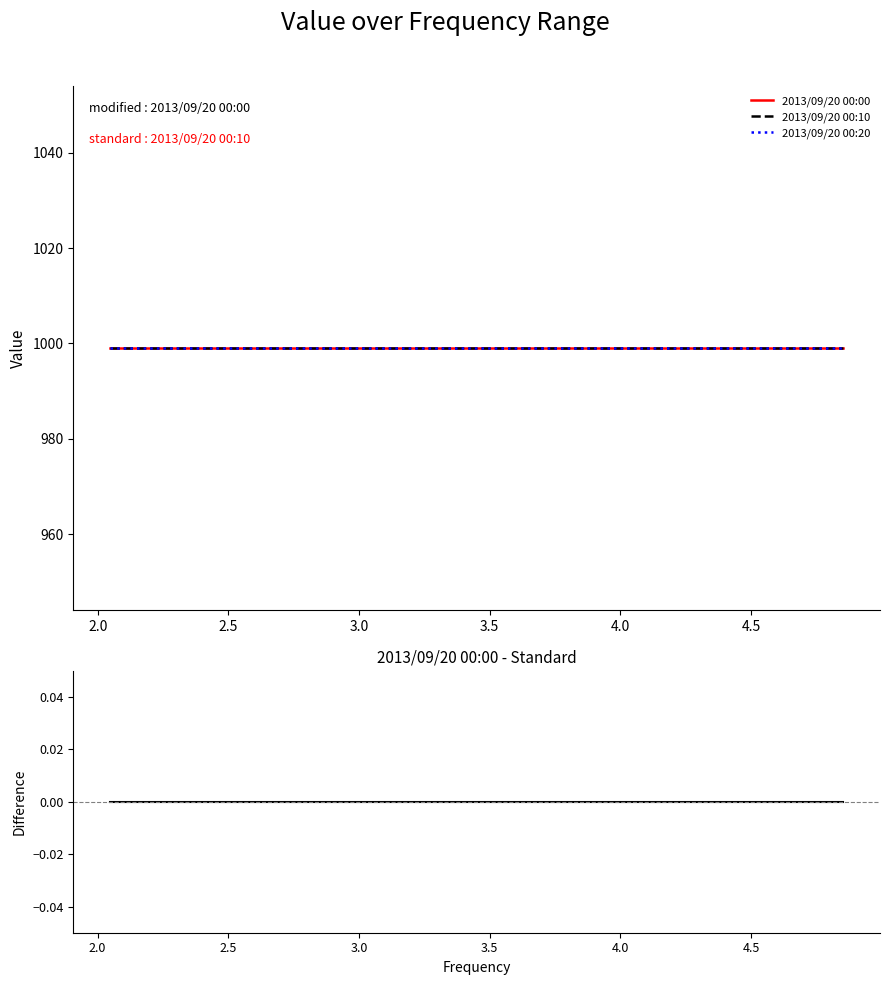

Reading right to left, transcribe all the data shown in this chart.

2013/09/20 00:00: 999	999	999	999	999	999	999	999	999	999	999	999	999	999	999	999	999	999	999	999
2013/09/20 00:10: 999	999	999	999	999	999	999	999	999	999	999	999	999	999	999	999	999	999	999	999
2013/09/20 00:20: 999	999	999	999	999	999	999	999	999	999	999	999	999	999	999	999	999	999	999	999
2013/09/20 00:00 - 2013/09/20 00:10: 0	0	0	0	0	0	0	0	0	0	0	0	0	0	0	0	0	0	0	0